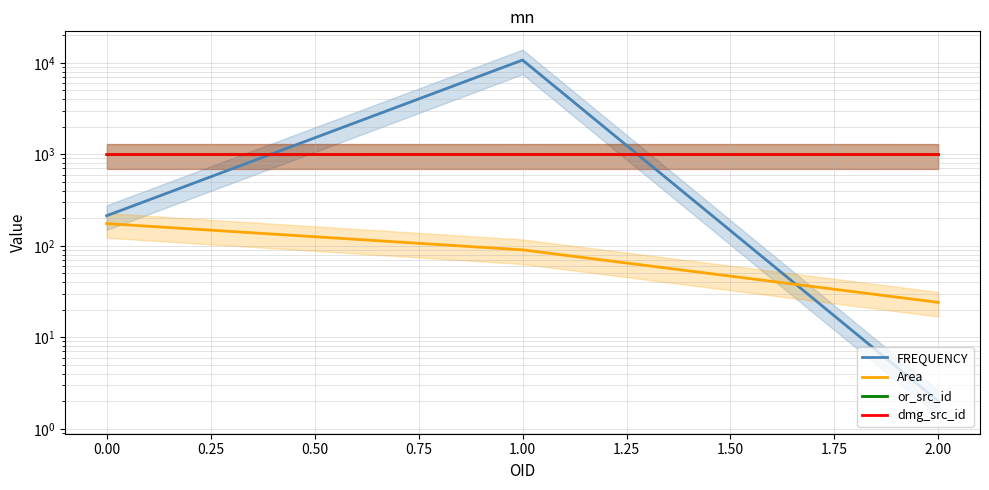

Does the chart have visible grid lines?

Yes